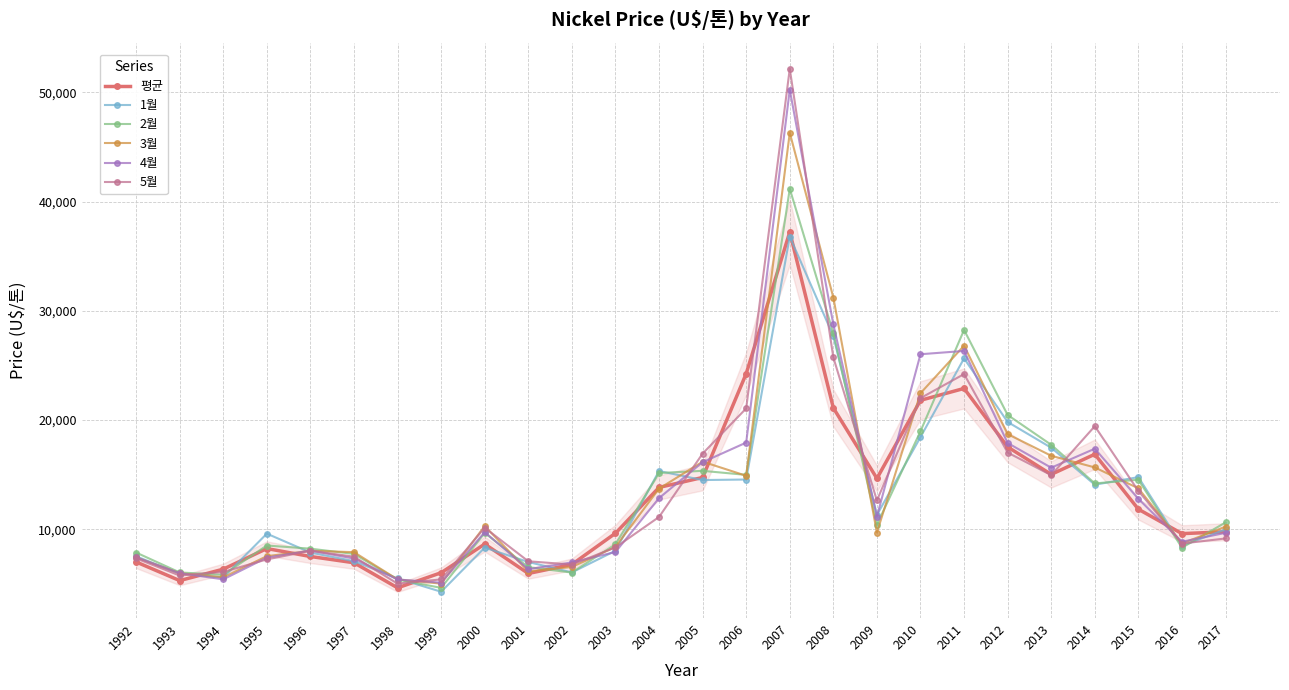

What is the value of the 평균 point at the 1st from the left?

7001.2